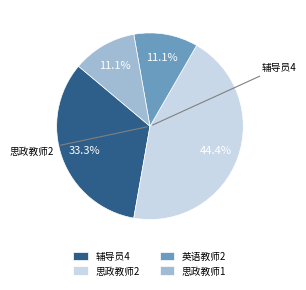

Approximately how many times larger is the value at 思政教师1 compared to 辅导员4?

0.3